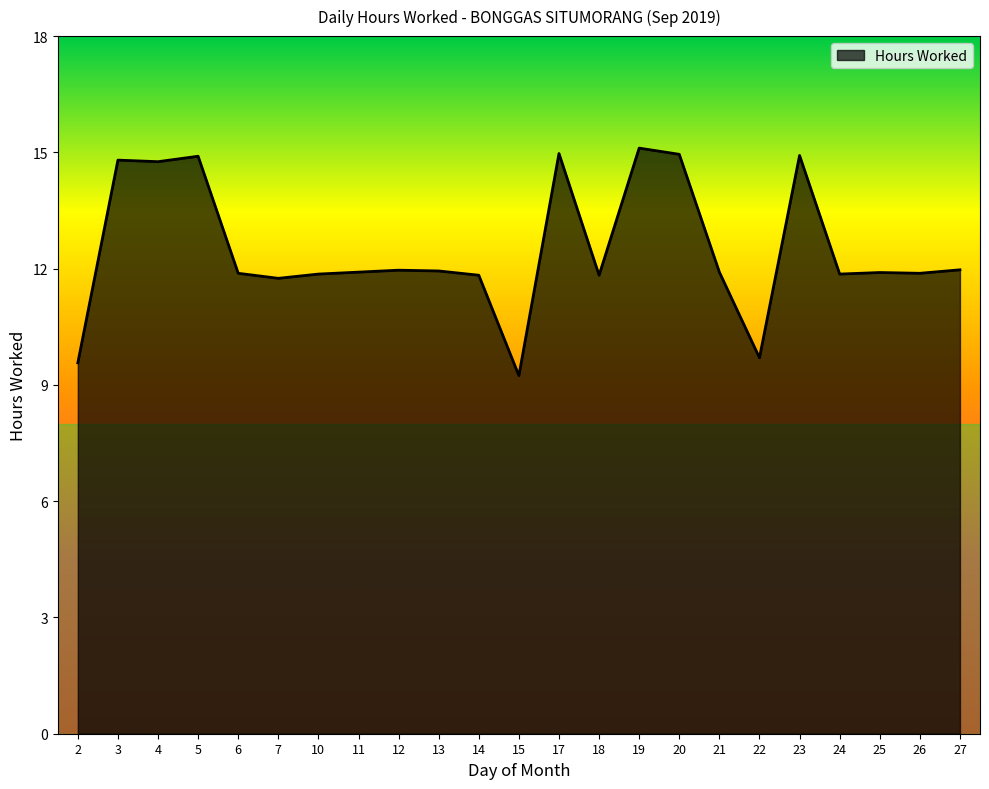

How many lines are shown in the chart?

1